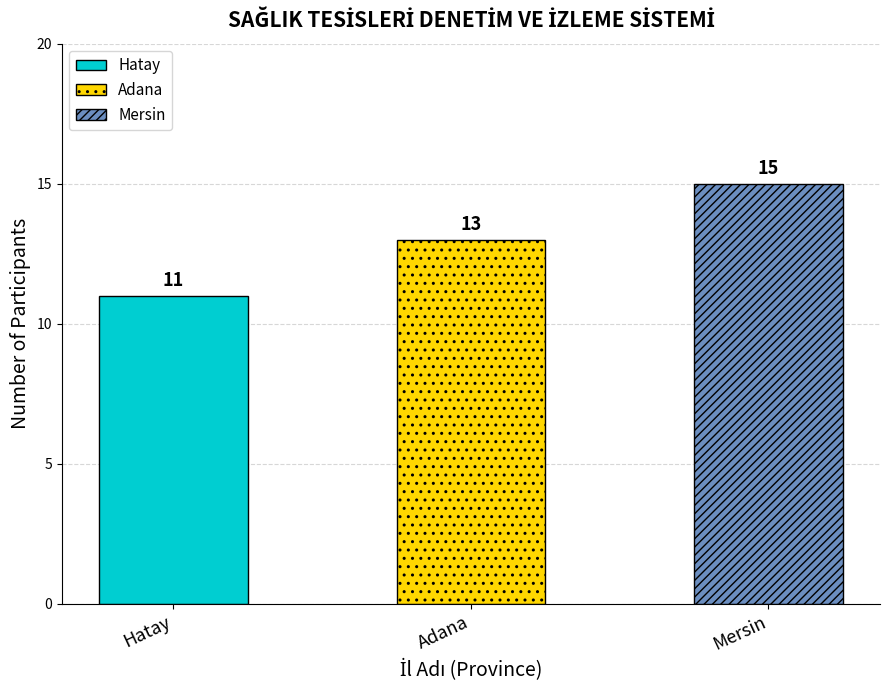

List the labels in order of value, smallest first.

Hatay, Adana, Mersin